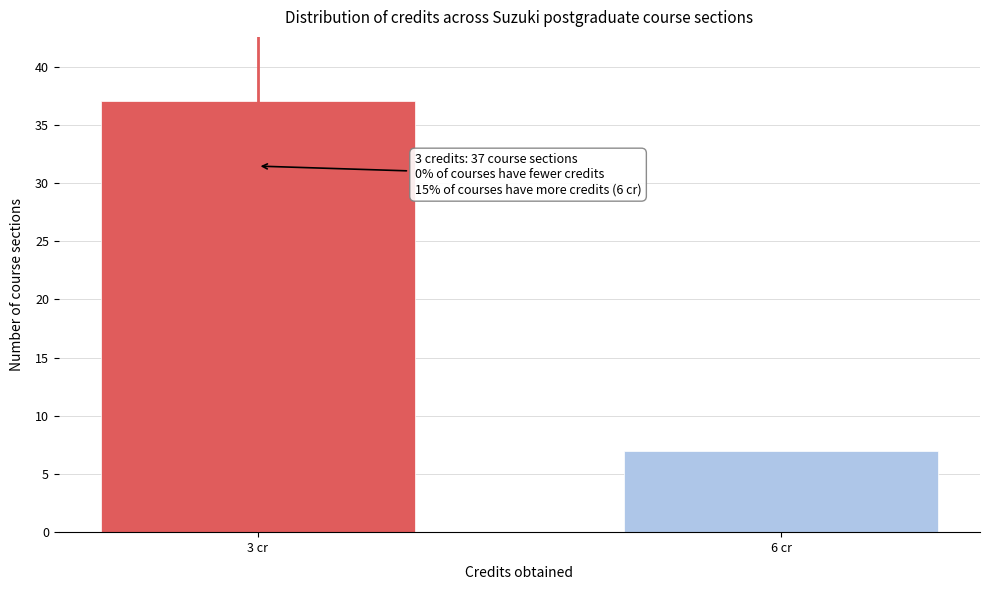

Reading right to left, transcribe all the data shown in this chart.

6 cr=7	3 cr=37